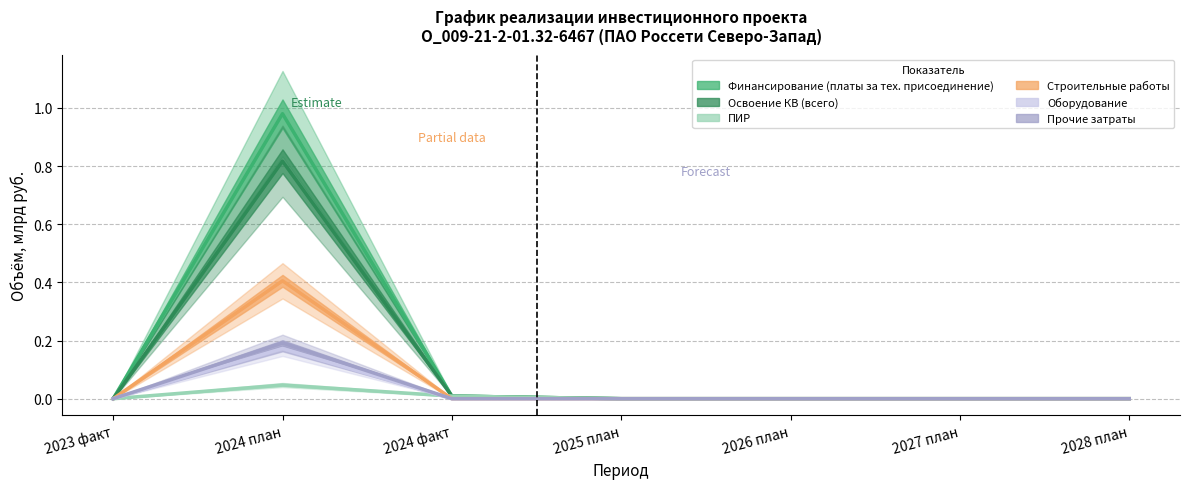

True or false: Прочие затраты and Освоение КВ (всего) intersect in this chart.

False